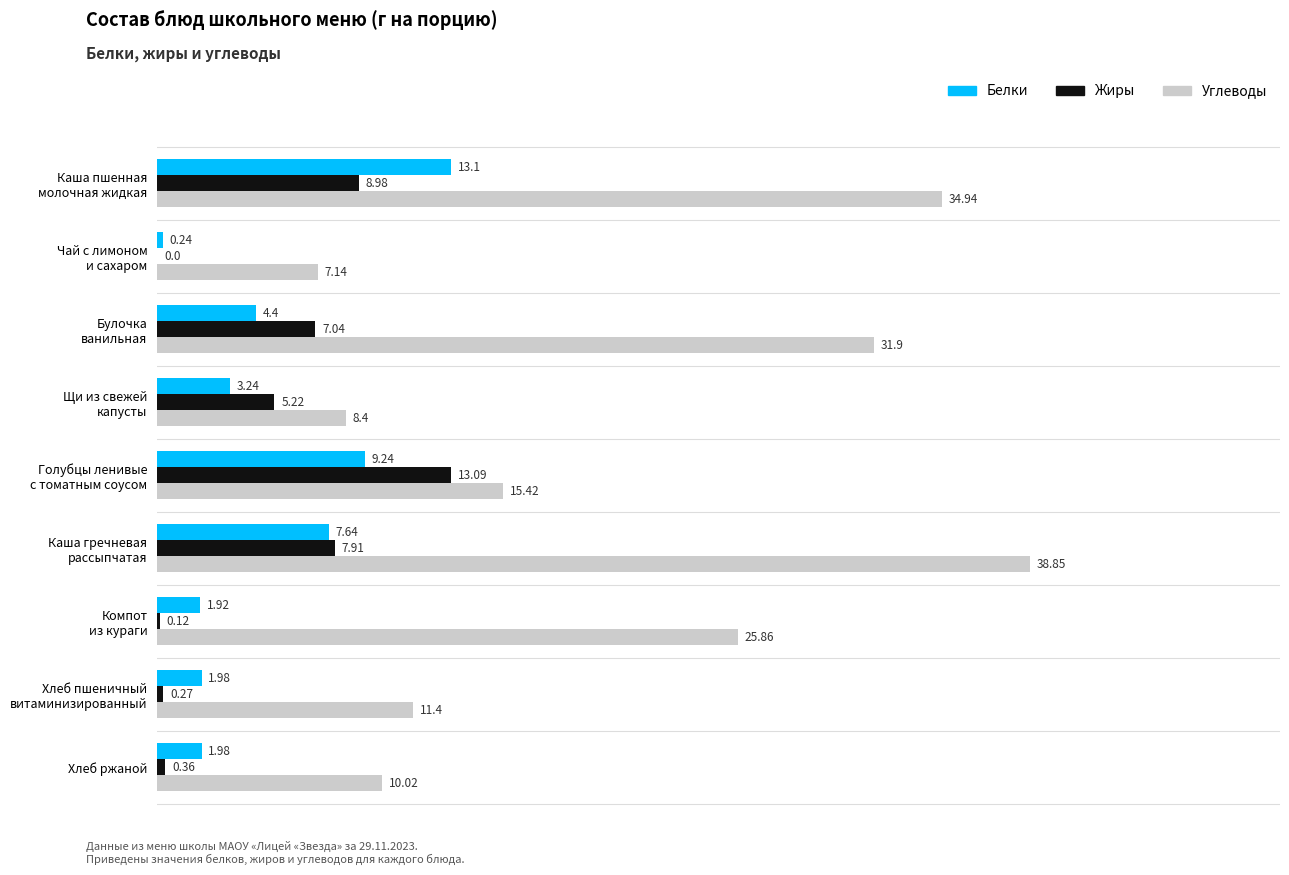

Which series has the largest total across all categories?

Углеводы